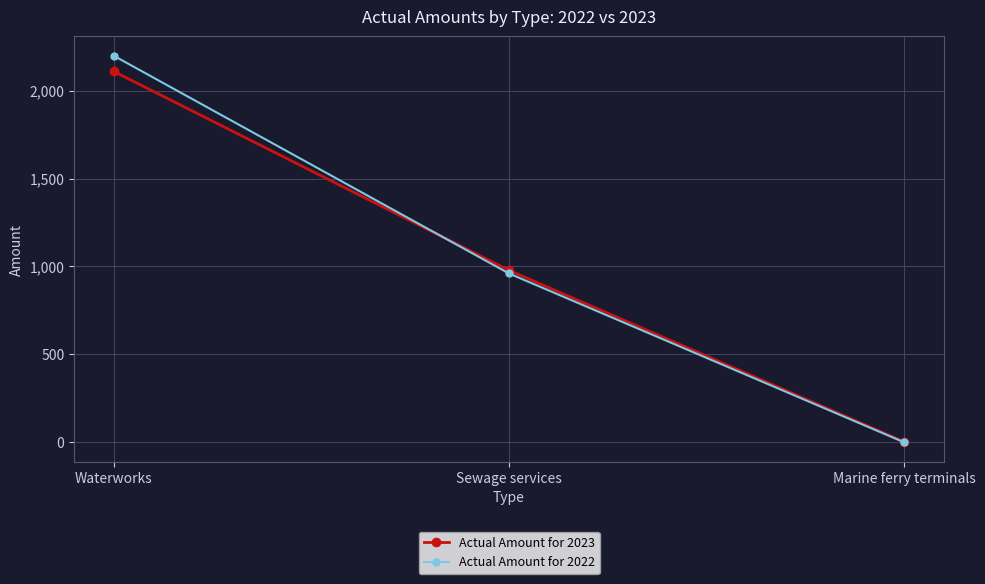

What is the value of the Actual Amount for 2023 point at the 2nd from the left?

978